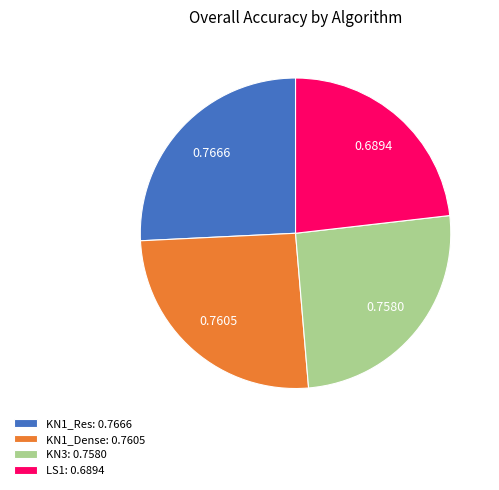

True or false: KN1_Dense accounts for 26% of the total.

True